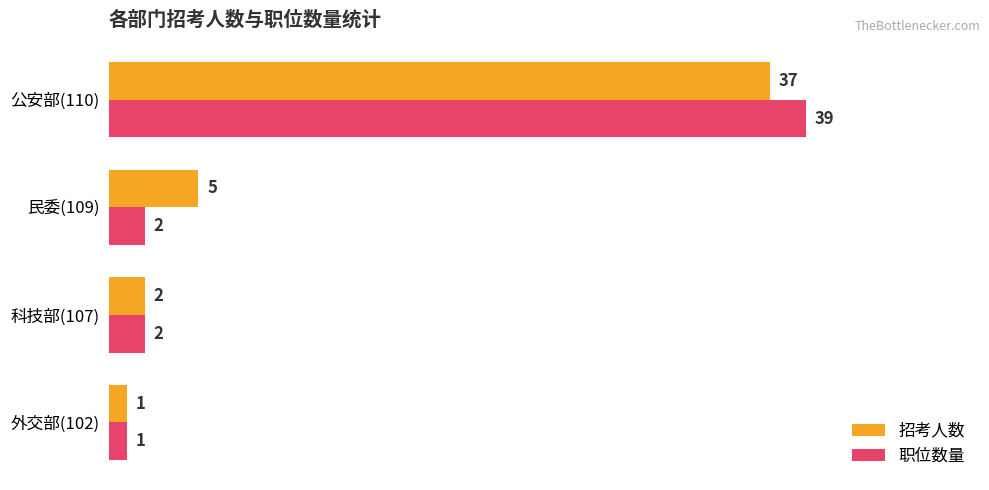

Is it true that 招考人数 equals 25 at 公安部(110)?

False